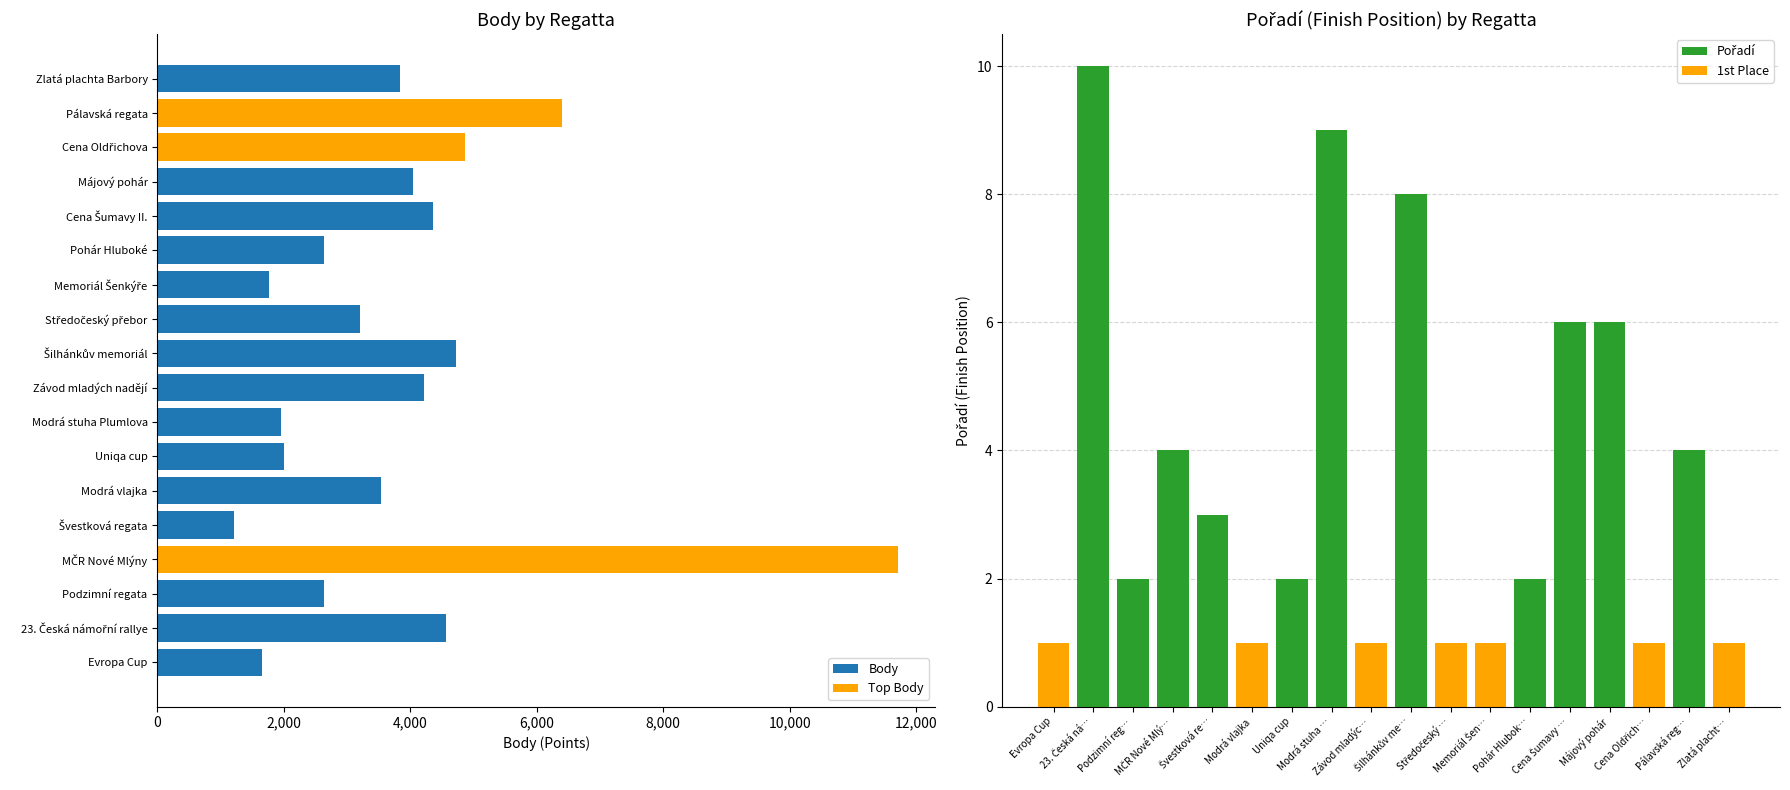

Count the number of data series in this chart.

2